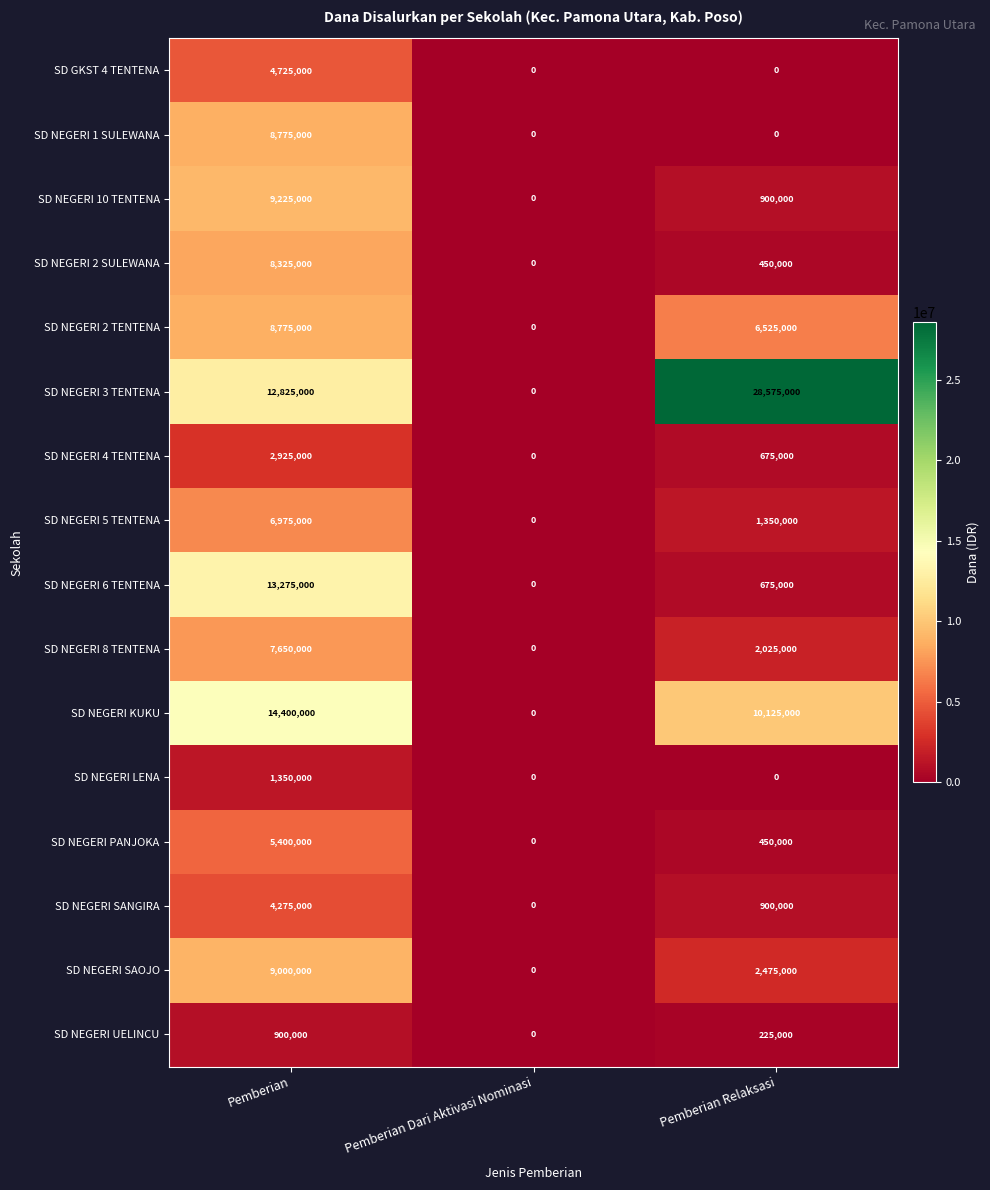

What is the sum of all SD NEGERI UELINCU values?

1125000